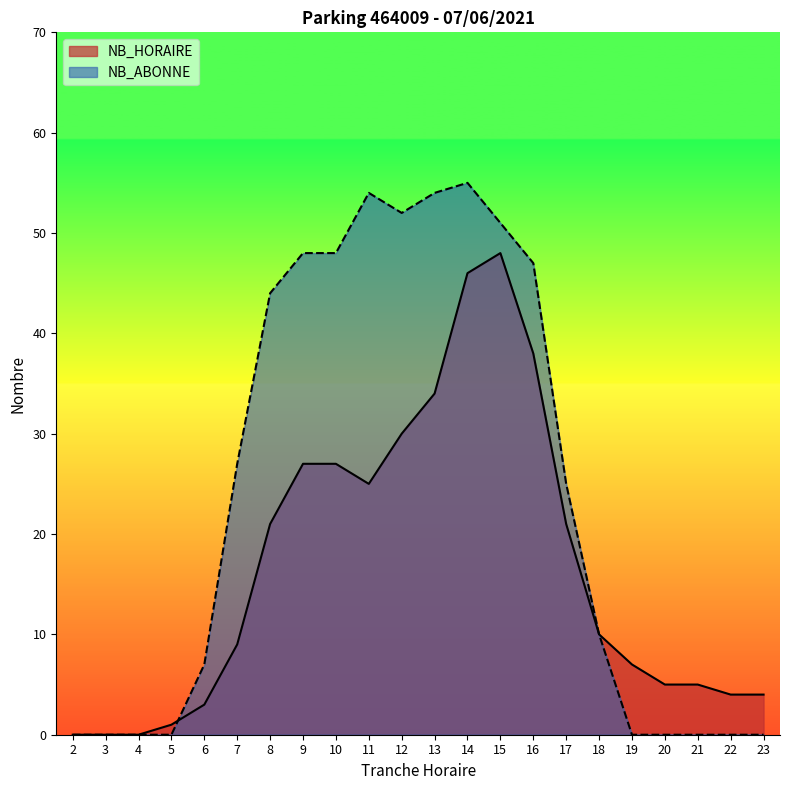

Reading left to right, extract all data points from this chart.

NB_HORAIRE: 2=0	3=0	4=0	5=1	6=3	7=9	8=21	9=27	10=27	11=25	12=30	13=34	14=46	15=48	16=38	17=21	18=10	19=7	20=5	21=5	22=4	23=4
NB_ABONNE: 2=0	3=0	4=0	5=0	6=7	7=27	8=44	9=48	10=48	11=54	12=52	13=54	14=55	15=51	16=47	17=25	18=10	19=0	20=0	21=0	22=0	23=0